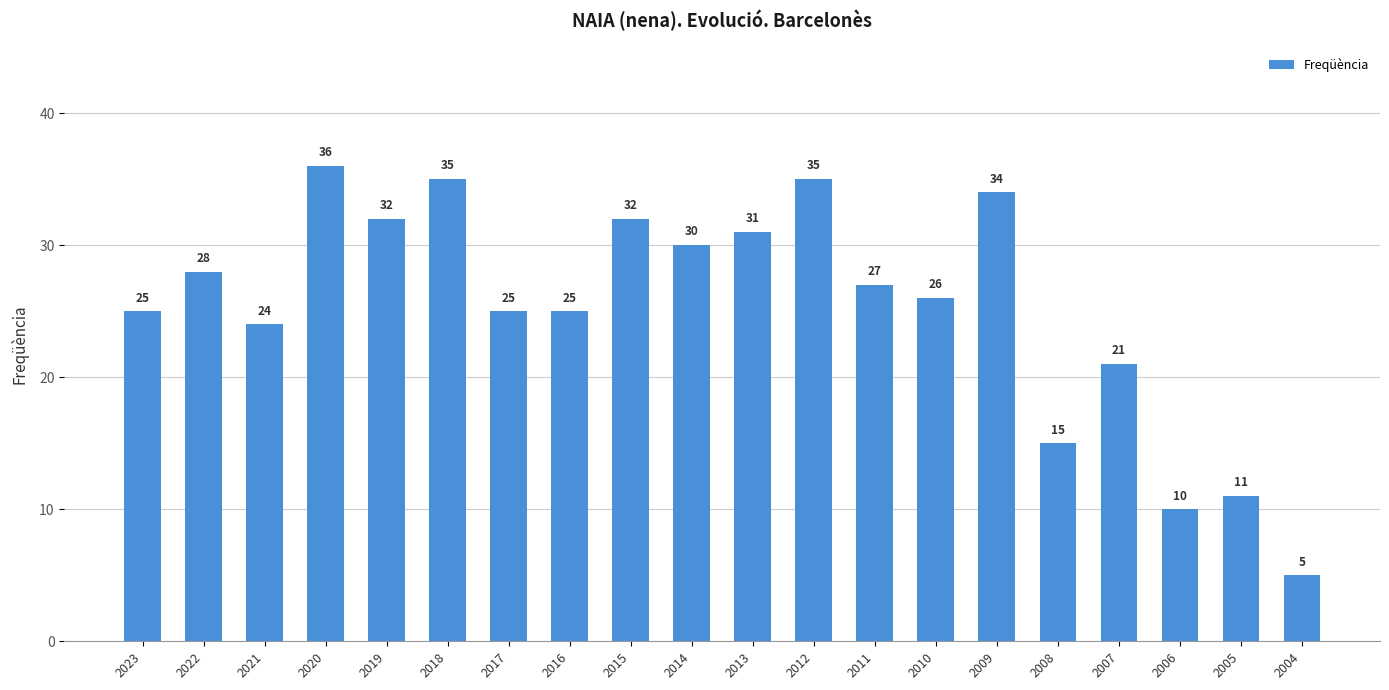

At which label does the data first exceed 27?

2022